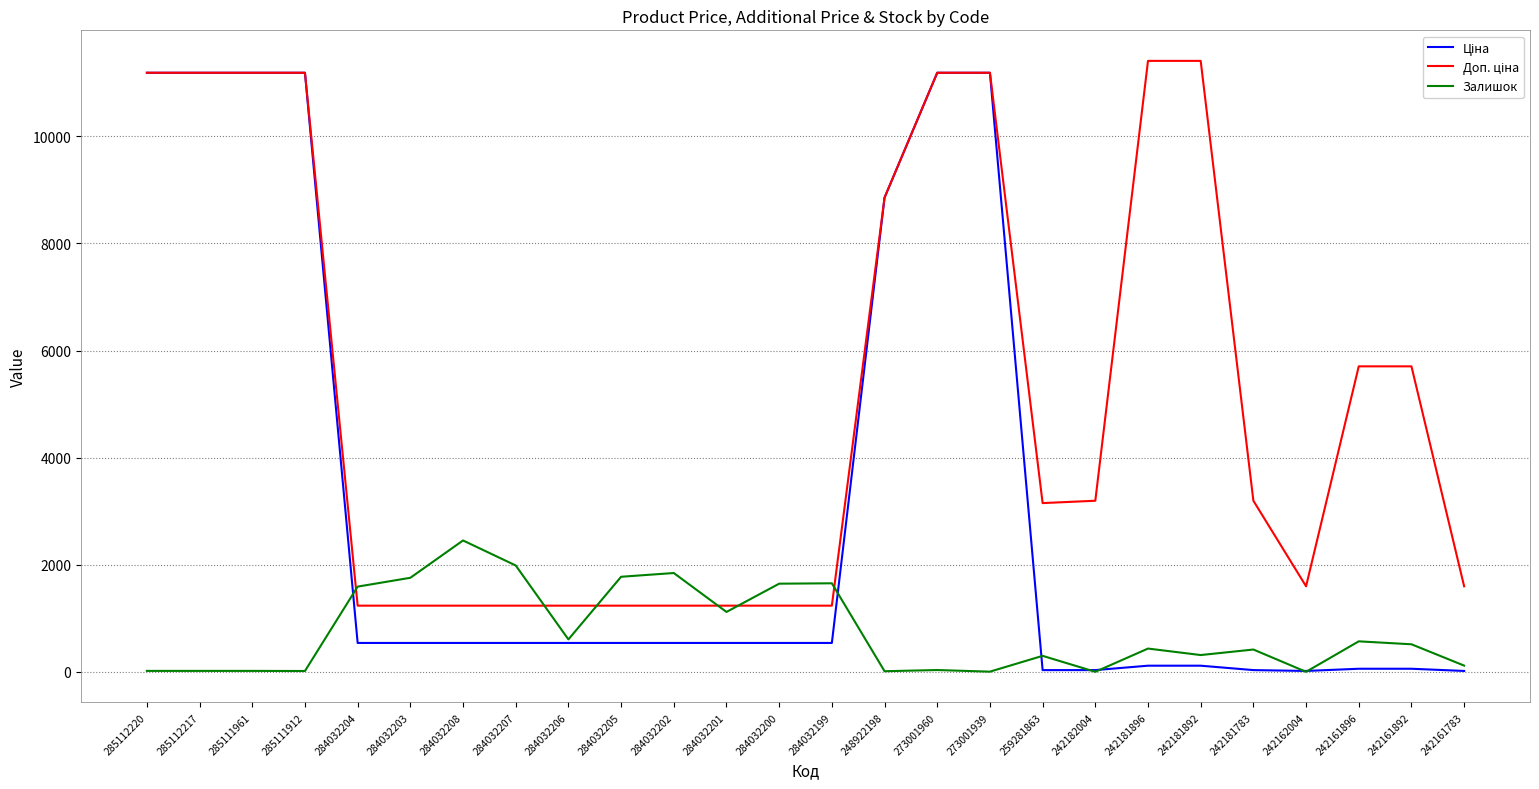

What is the maximum value shown in the chart?

11410.0